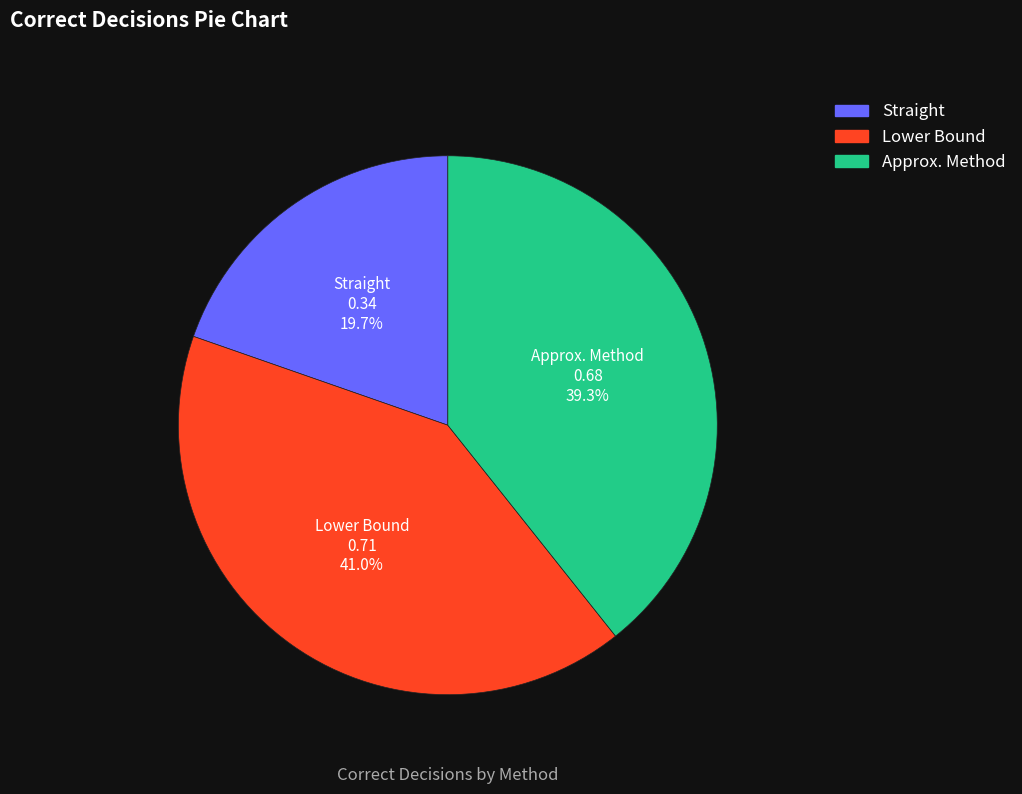

How much of the chart is everything except Approx. Method?

60.7%